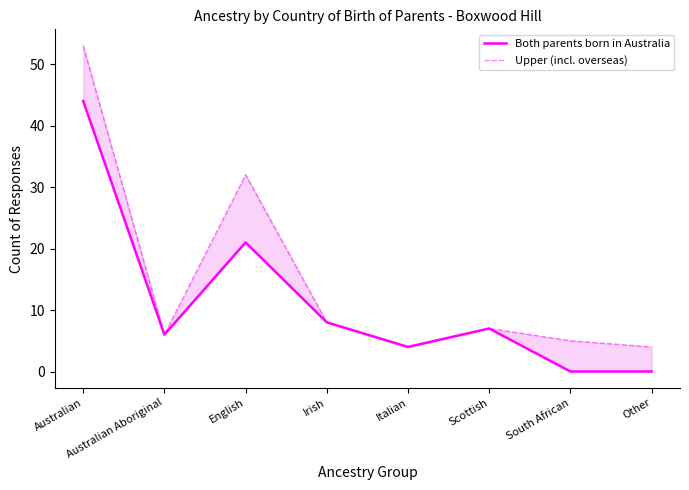

The value of Both parents born in Australia at Irish is 14. True or false?

False